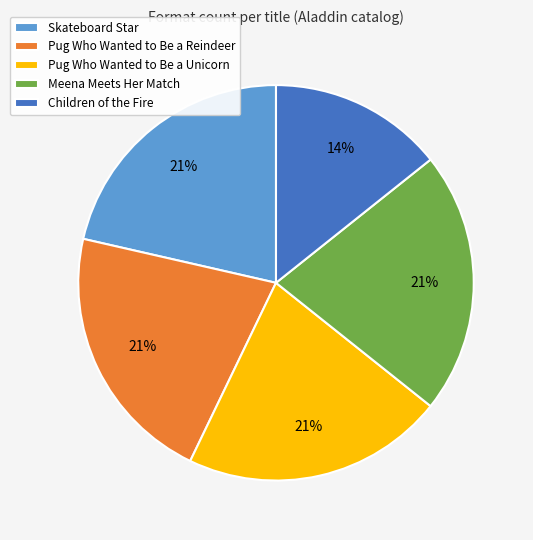

Is Pug Who Wanted to Be a Reindeer the majority of the pie?

No